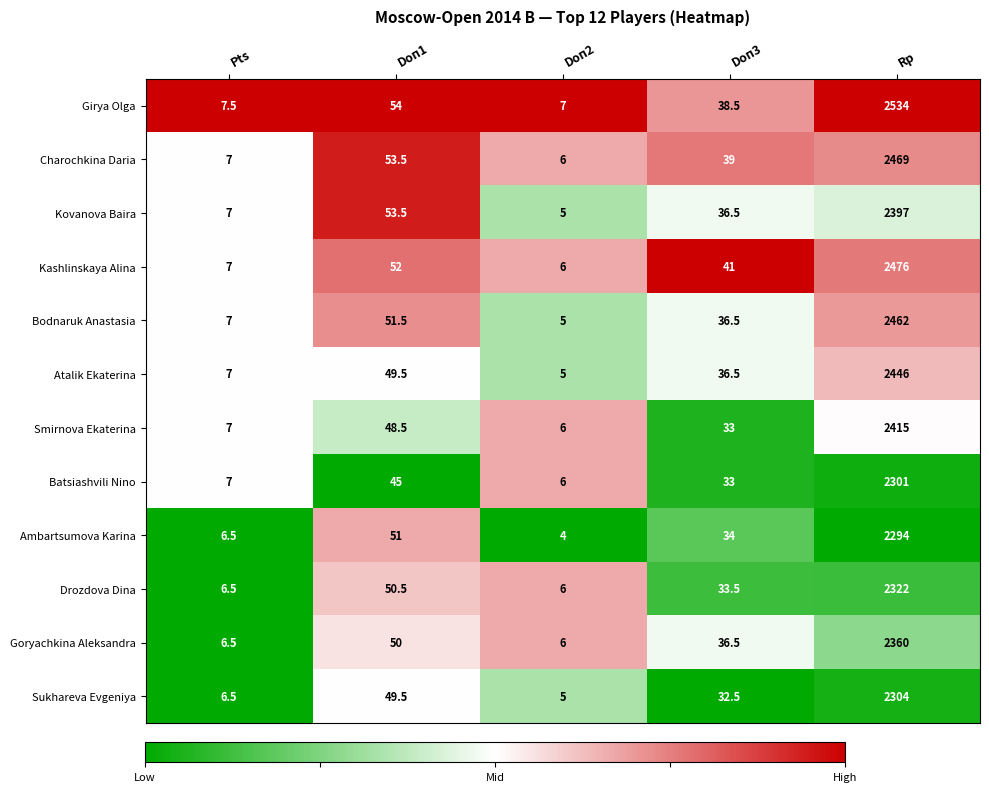

At which label is Kovanova Baira closest to 1201?

Doп1